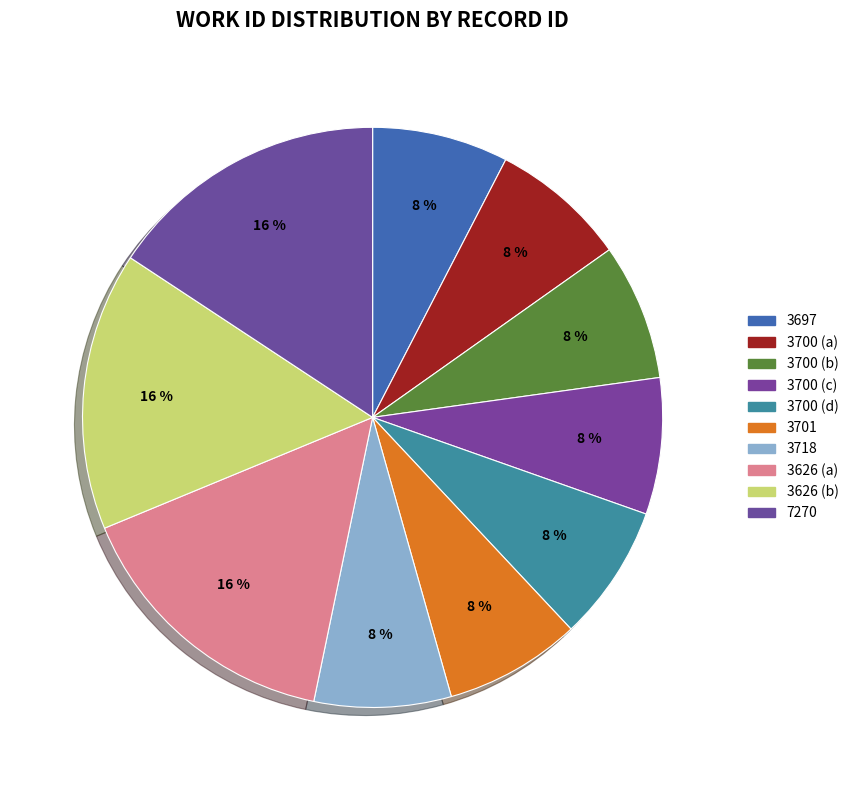

The 3701 slice represents 1% of the pie. True or false?

False